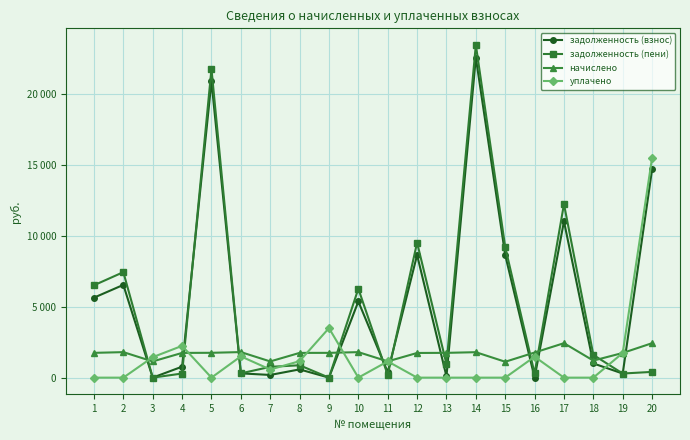

Is this an area chart (filled region under the line)?

No